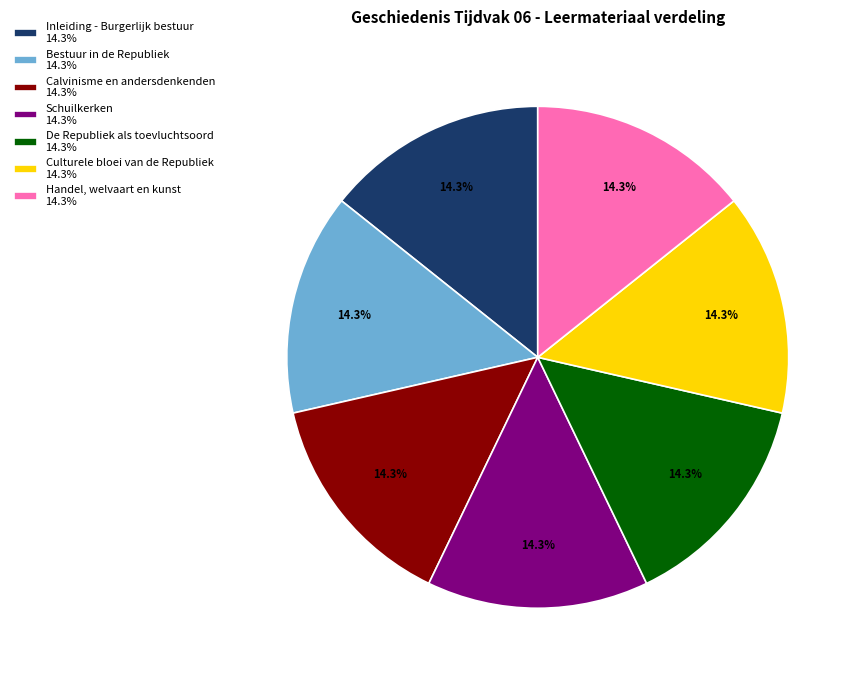

Count the number of slices in the pie.

7